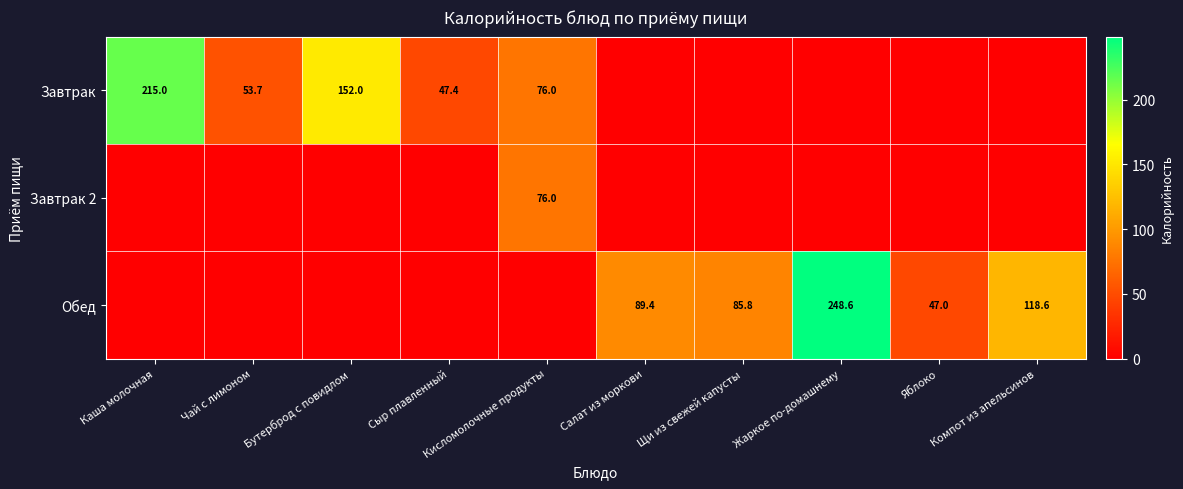

True or false: Завтрак has a value of 152.0 at Бутерброд с повидлом.

True